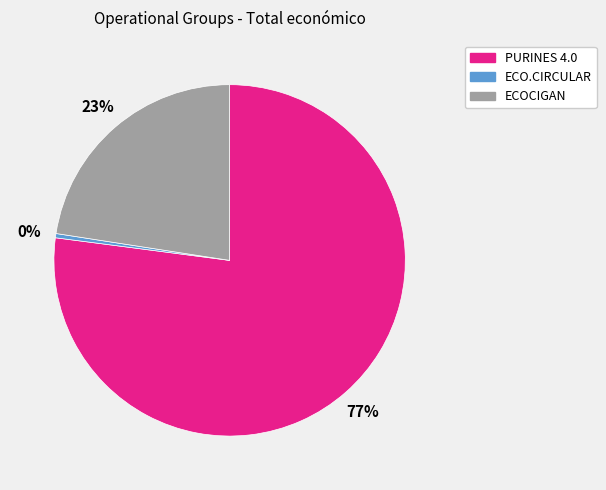

How many slices are in this pie chart?

3